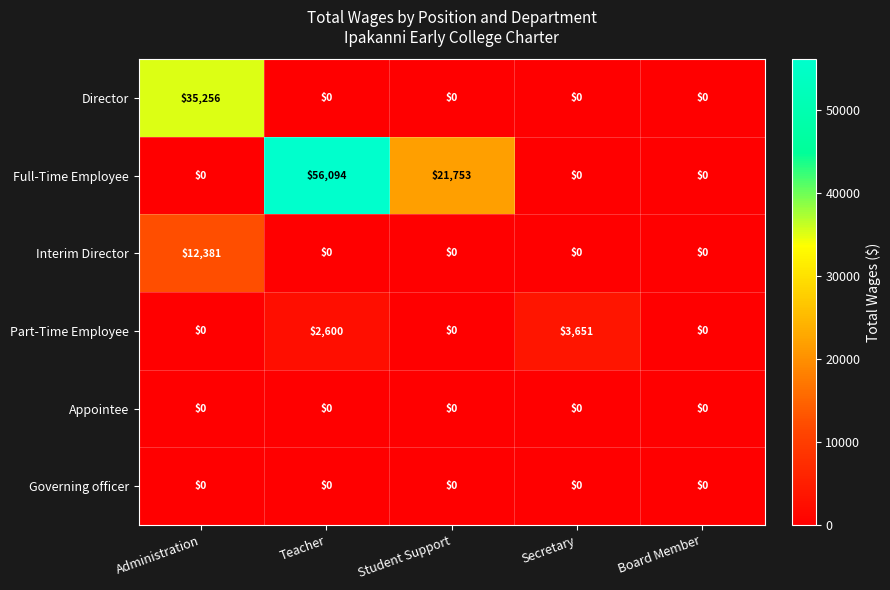

At which category is the sum across all series the highest?

Teacher